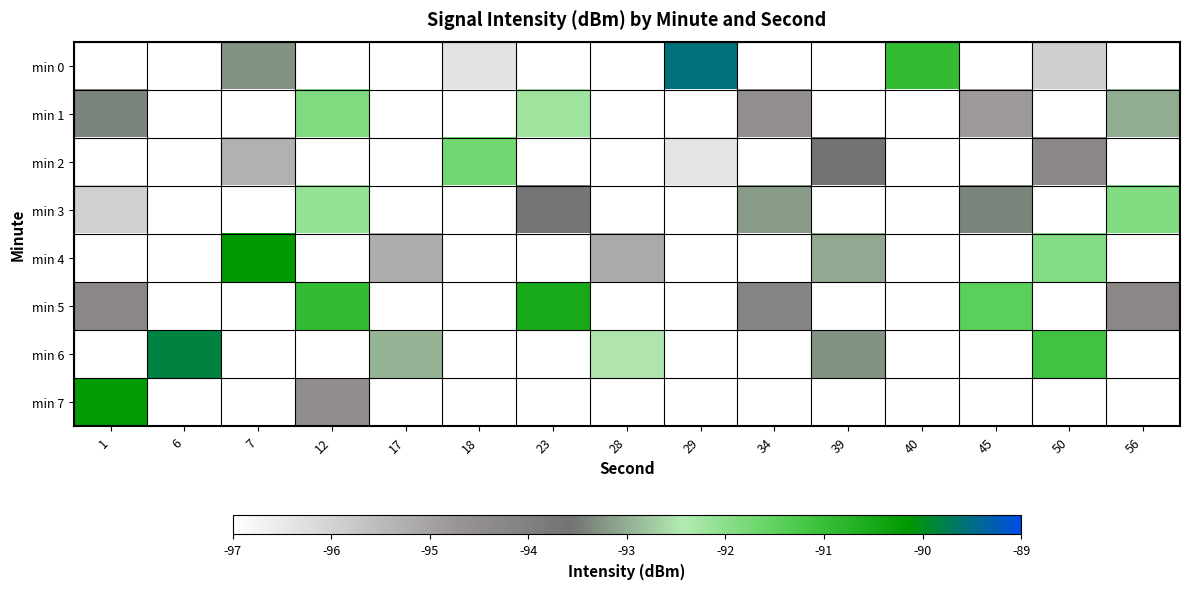

What is the maximum value shown in the chart?

-89.5